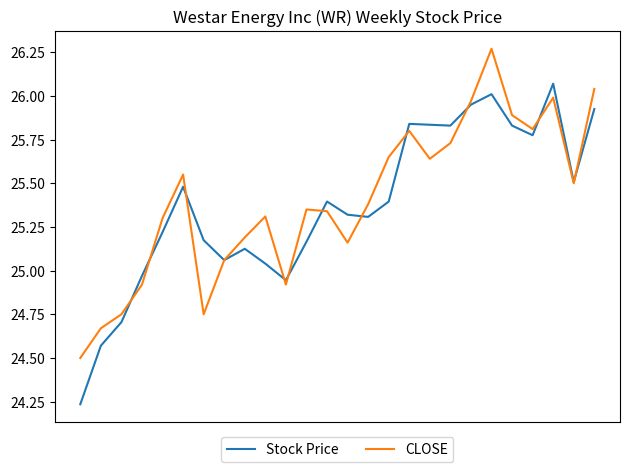

Rank the series by their maximum value, from lowest to highest.

Stock Price, CLOSE